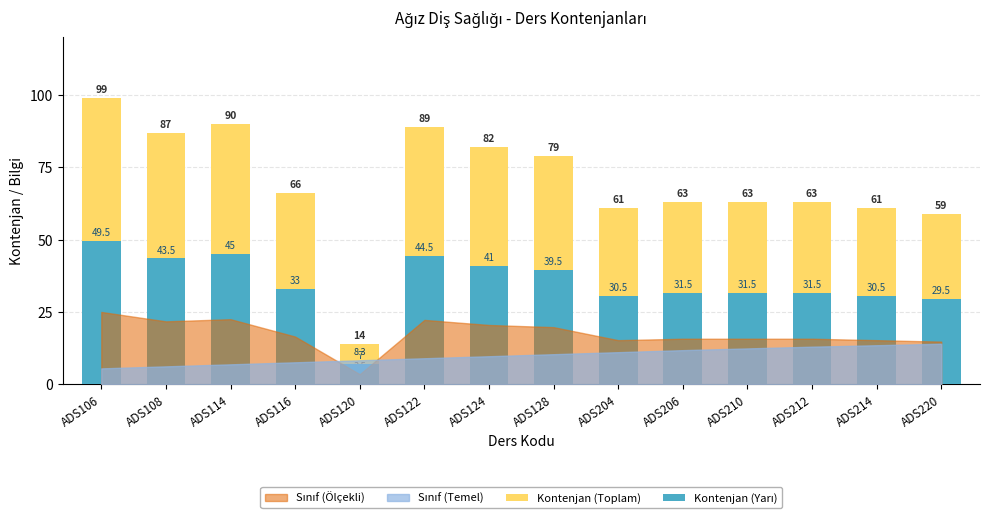

Which category has the lowest value in the Kontenjan (Toplam) series?

ADS120